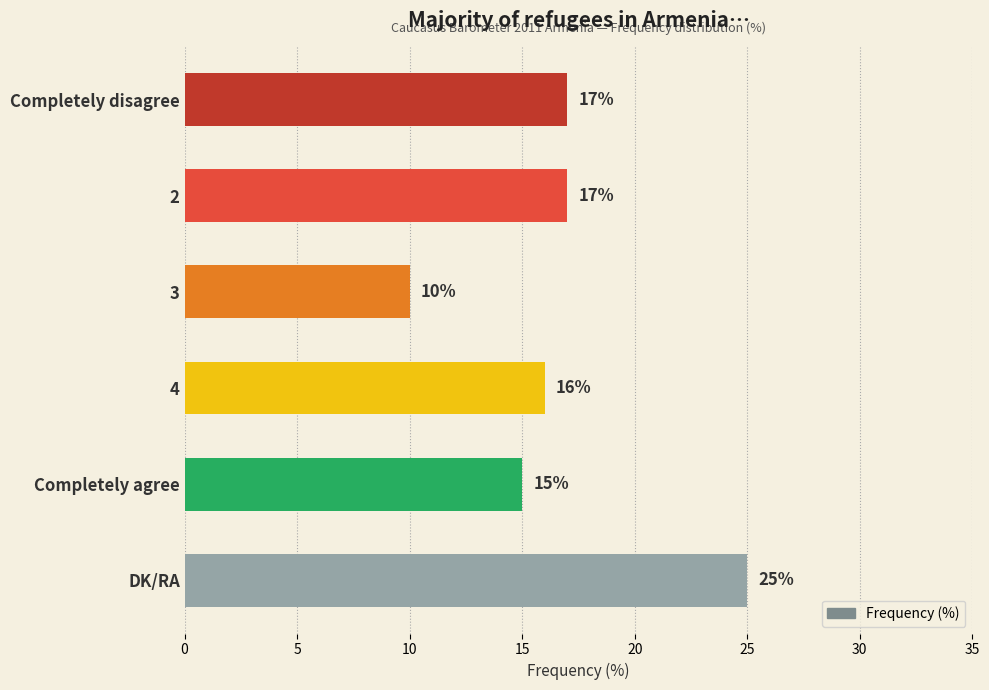

How many data points does each series have?

6